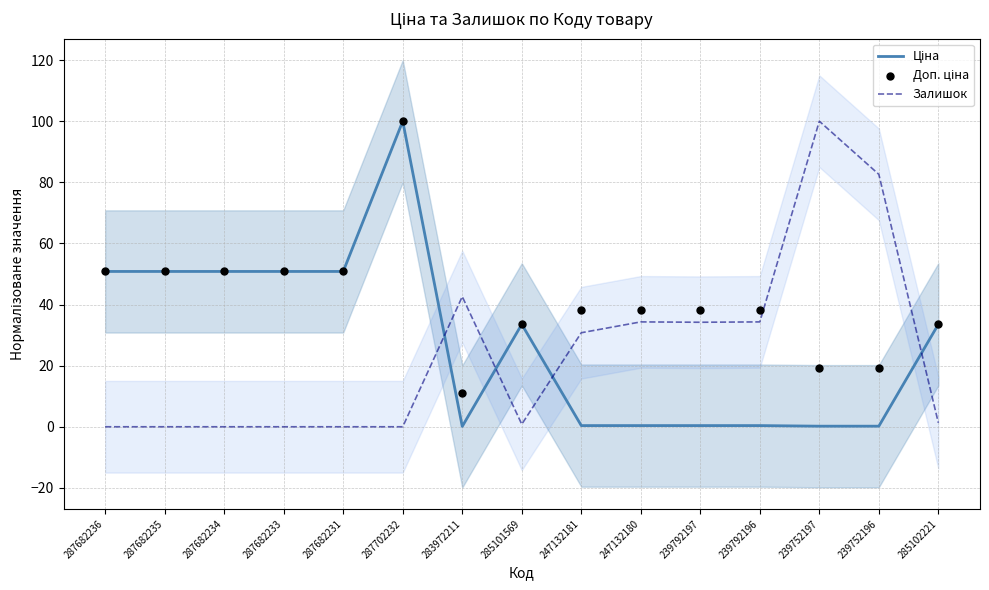

Which series contains the highest Y value?

Ціна